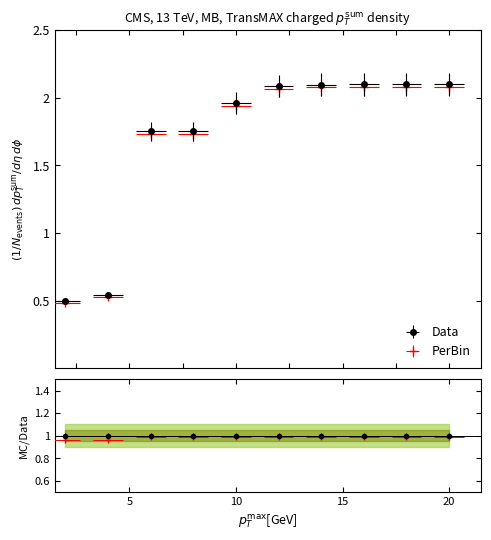

Does the chart have visible grid lines?

No